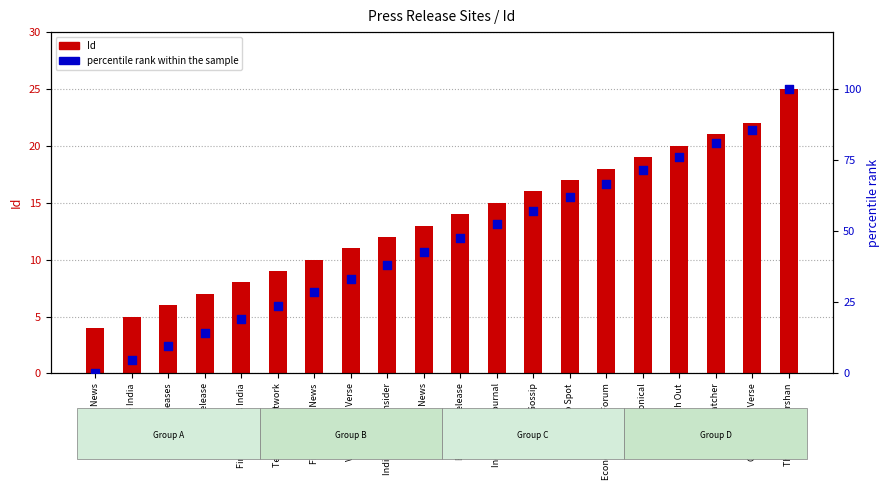

What is the total value across all series at The Indian Darshan?

125.0